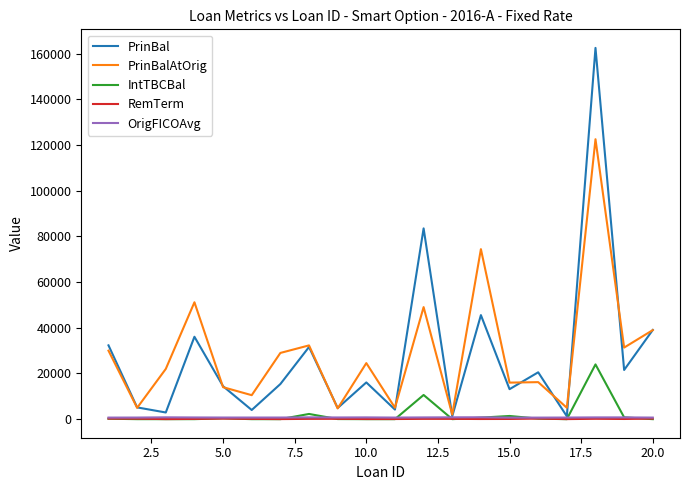

What is the maximum value shown in the chart?

162576.2